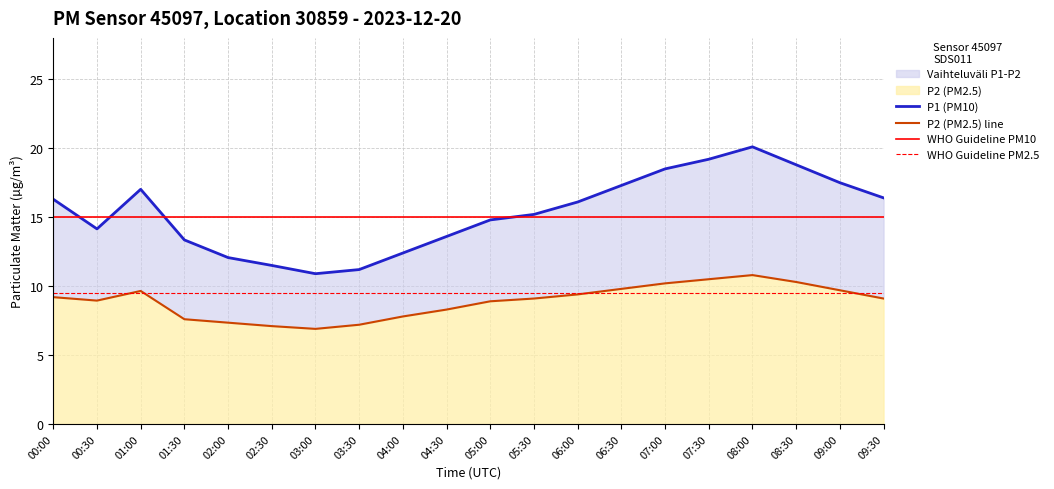

In P1, how many points are lower than both neighbors (excluding endpoints)?

2